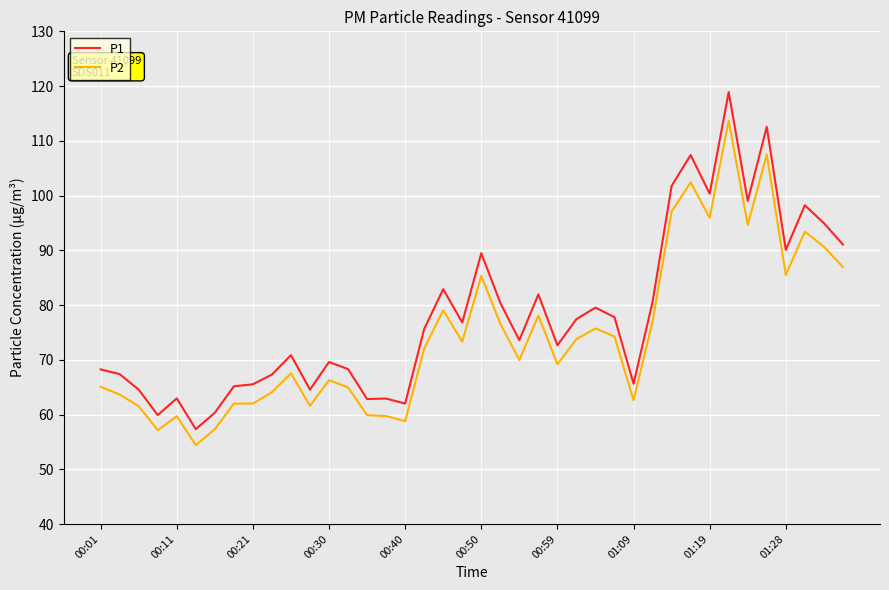

What is the greatest value displayed?

118.9